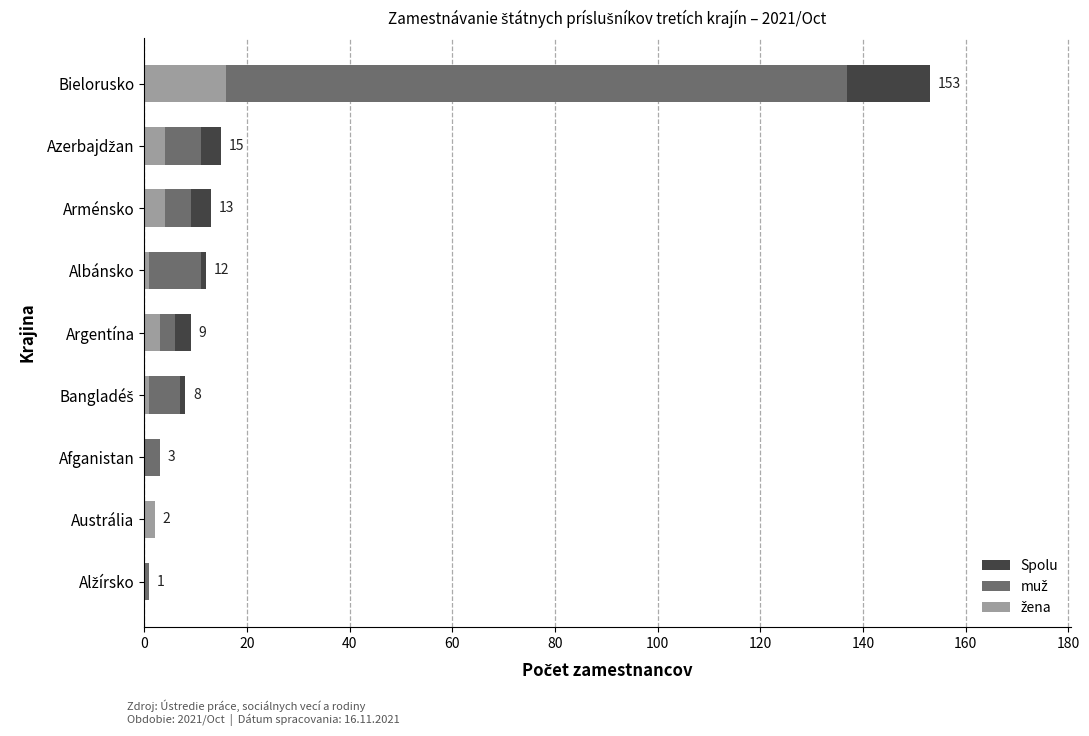

How many values in the žena series are below 2?

4